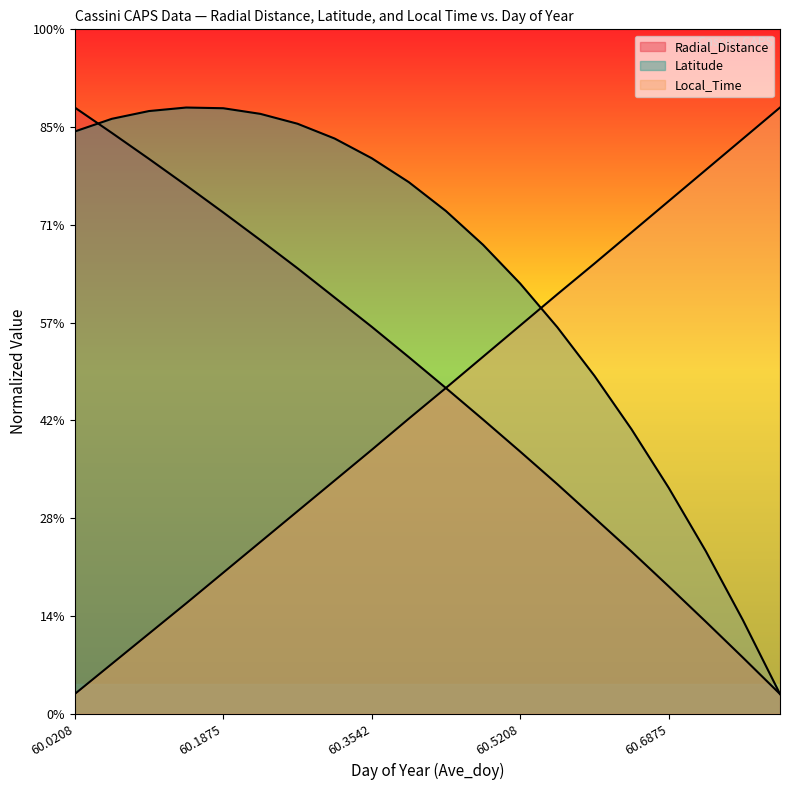

What is the sum of all Local_Time values?

636.7